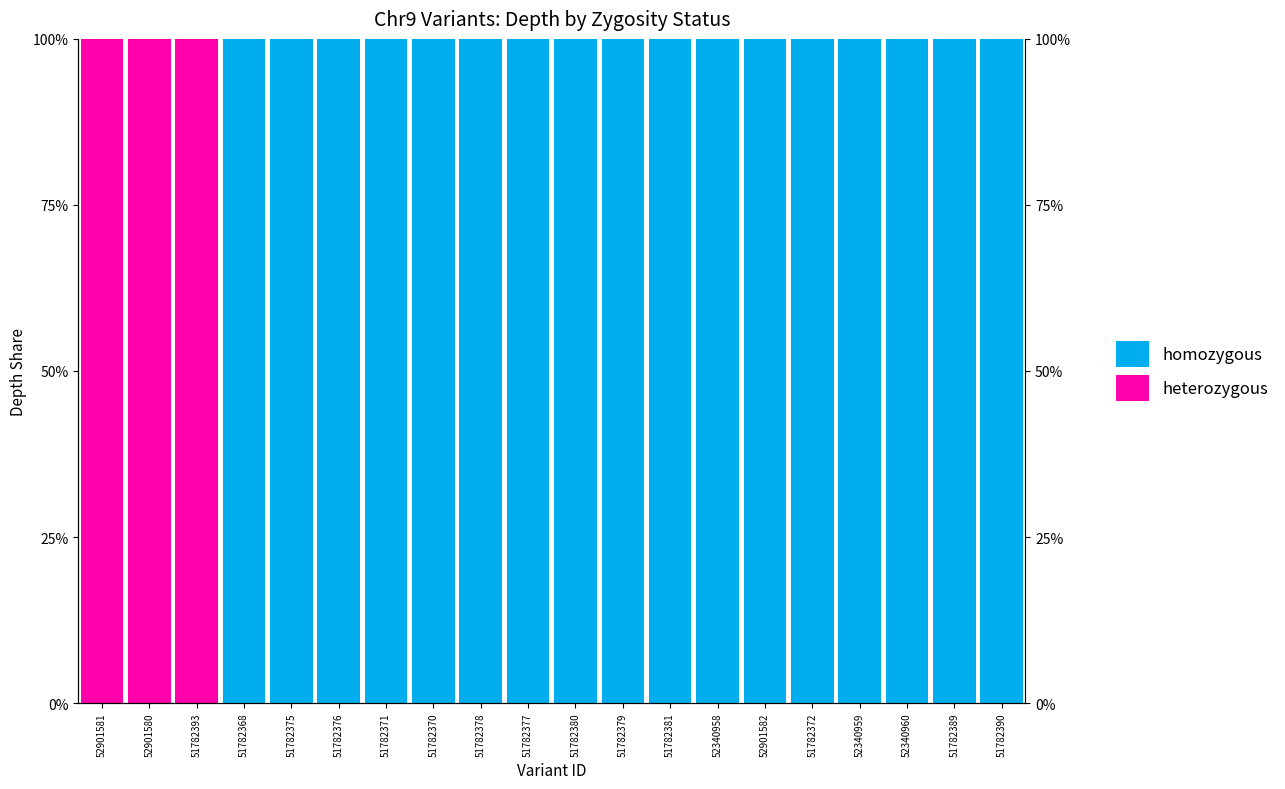

How many distinct data groups are displayed?

2